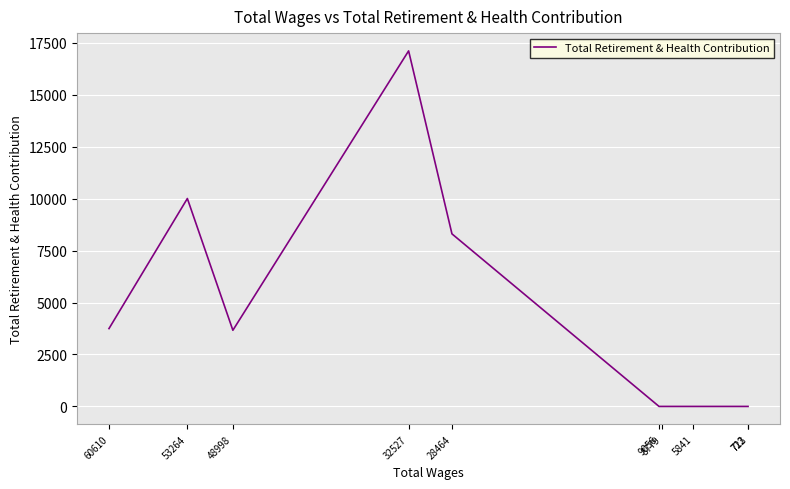

Reading left to right, extract all data points from this chart.

3747	10008	3666	17114	8306	0	0	0	0	0